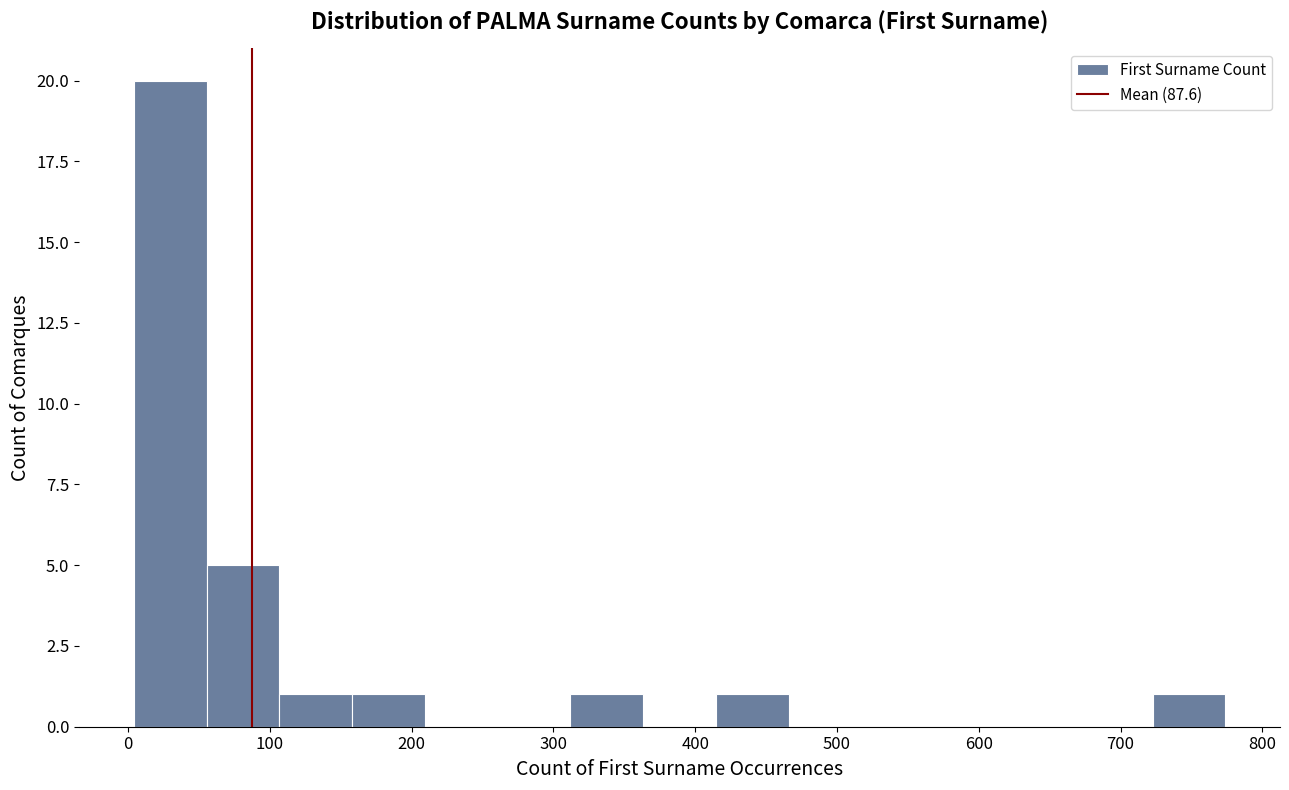

Reading left to right, list every bar in this chart as the range it spans on the x-axis followed by its height. Neither the bar edges nor the heights are printed on the chart, so give them approximately, as read against the axes.

0 to 60: 20
60 to 110: 5
110 to 160: 1
160 to 210: 1
210 to 260: 0
260 to 310: 0
310 to 360: 1
360 to 410: 0
410 to 470: 1
470 to 520: 0
520 to 570: 0
570 to 620: 0
620 to 670: 0
670 to 720: 0
720 to 770: 1